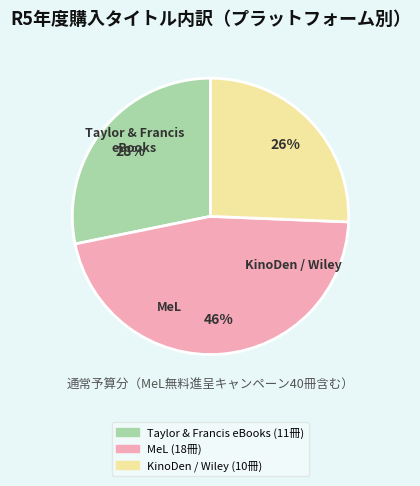

True or false: KinoDen / Wiley accounts for 26% of the total.

True